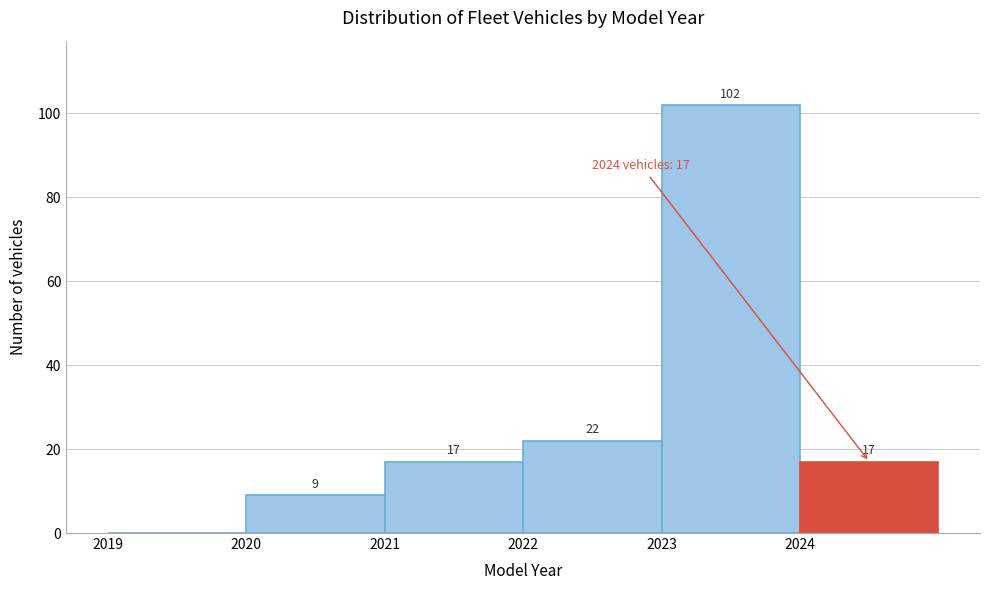

Over which range of the x-axis is the bar tallest?

2023 to 2024